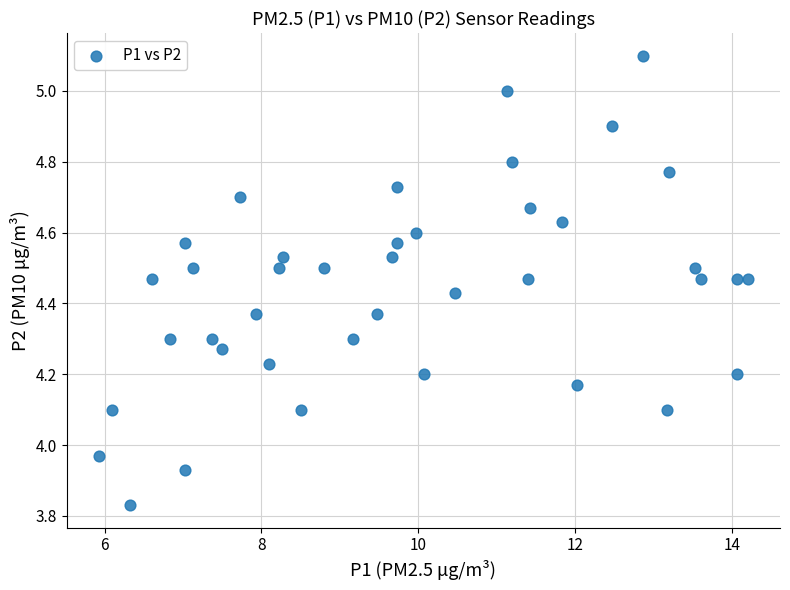

What is the range of X values (max minus min)?

8.3